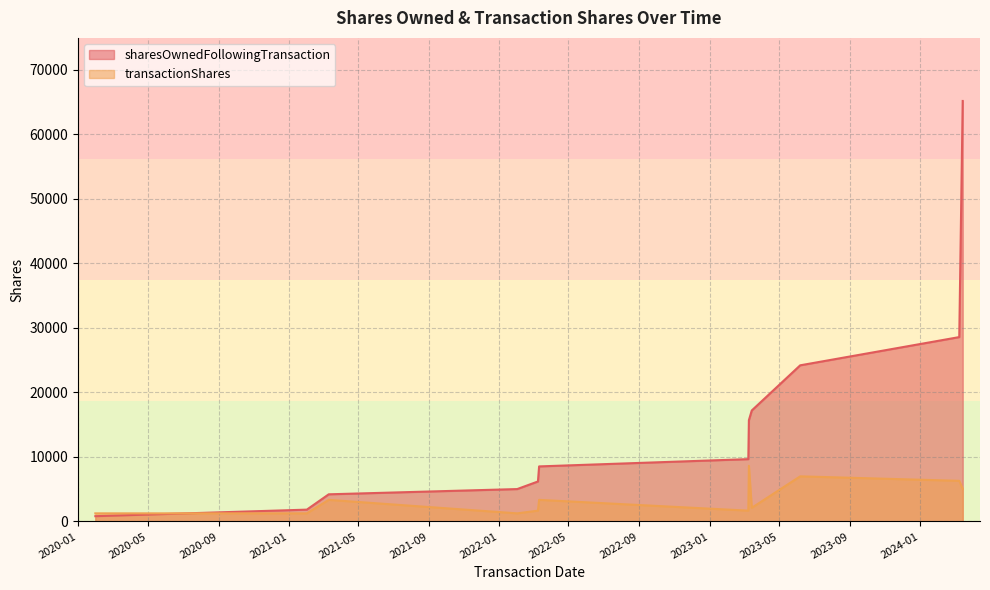

Rank the series at 2023-03-15 from highest to lowest value.

sharesOwnedFollowingTransaction, transactionShares